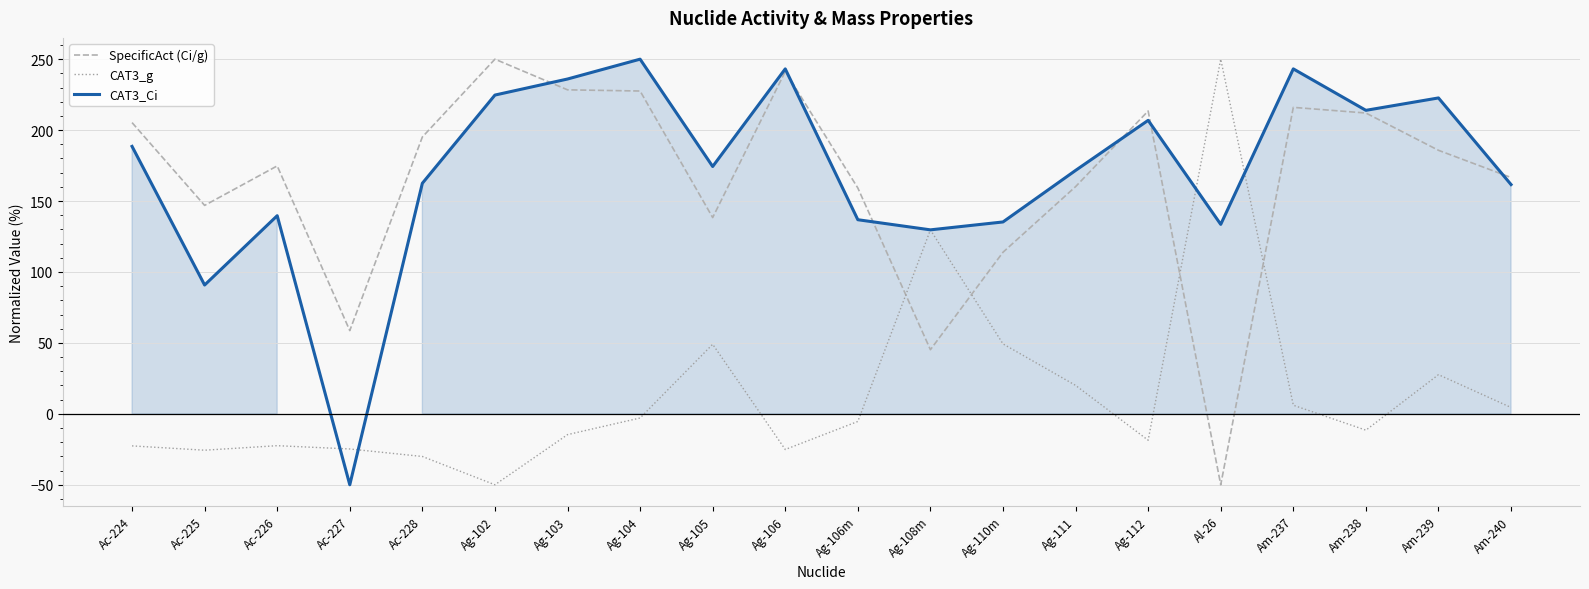

True or false: CAT3_Ci has more than 0 points higher than both neighbors.

True